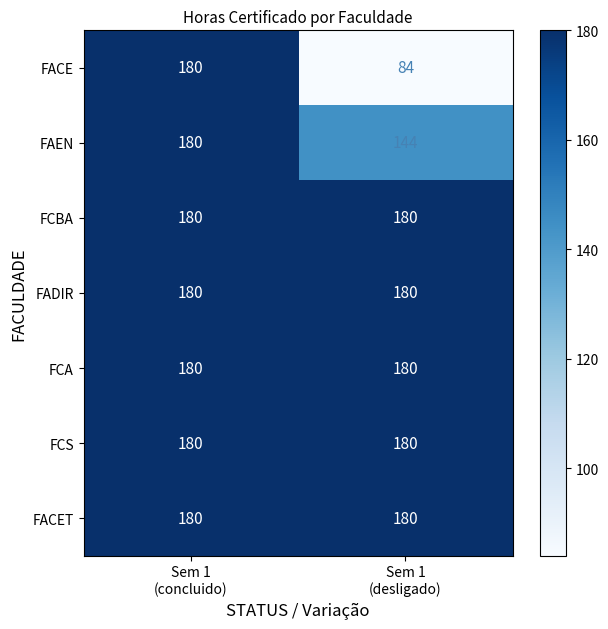

Reading left to right, transcribe all the data shown in this chart.

FACE: 180	84
FAEN: 180	144
FCBA: 180	180
FADIR: 180	180
FCA: 180	180
FCS: 180	180
FACET: 180	180